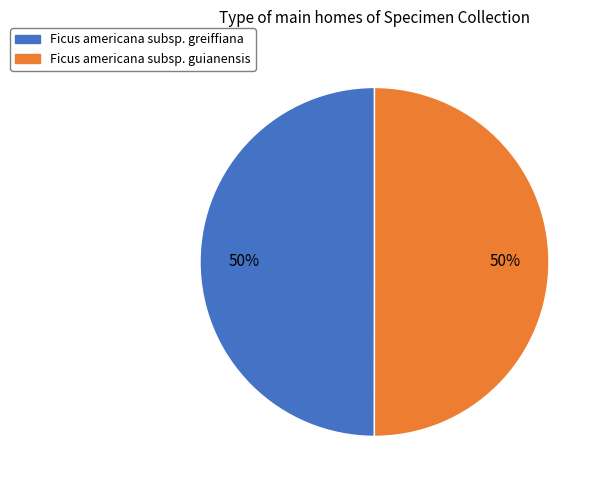

Is the sum of Ficus americana subsp. guianensis and Ficus americana subsp. greiffiana greater than half?

Yes